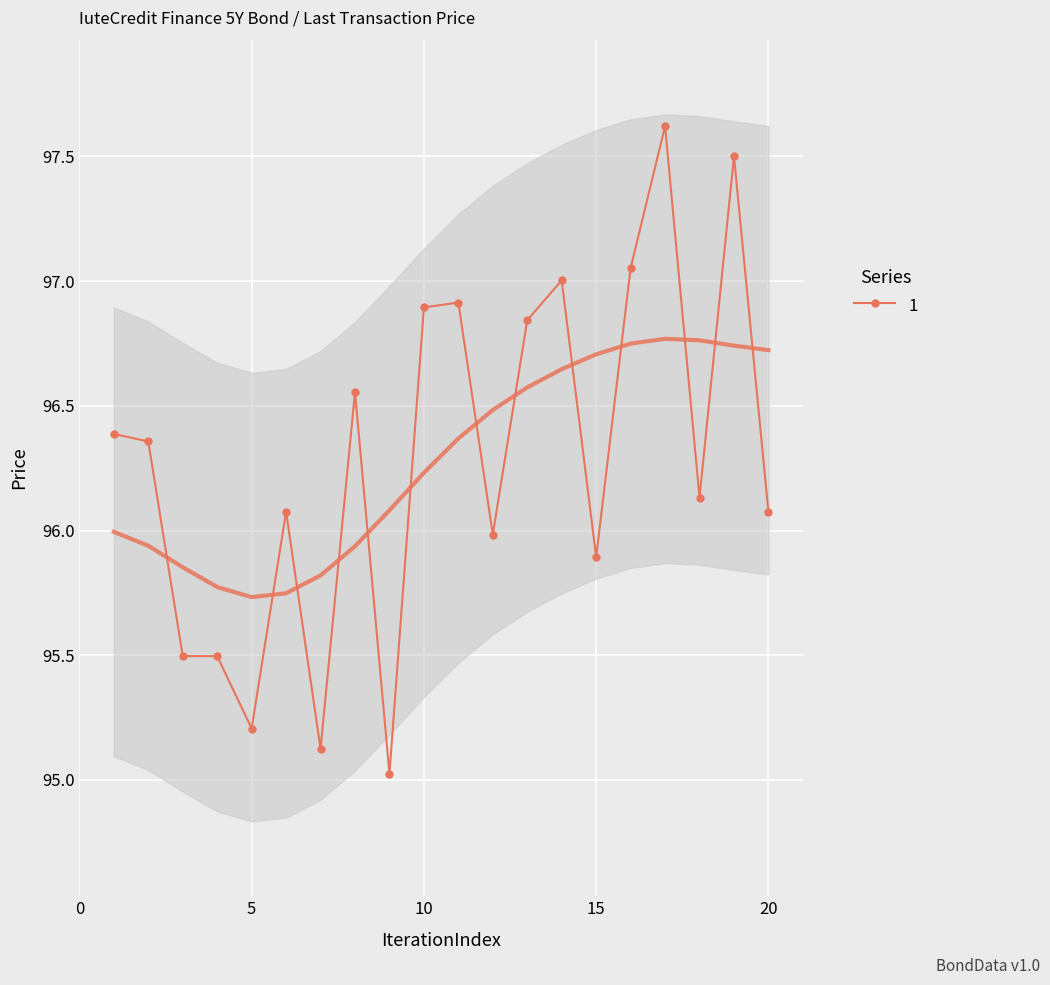

Is it true that 1 equals 95.2 at 5?

True